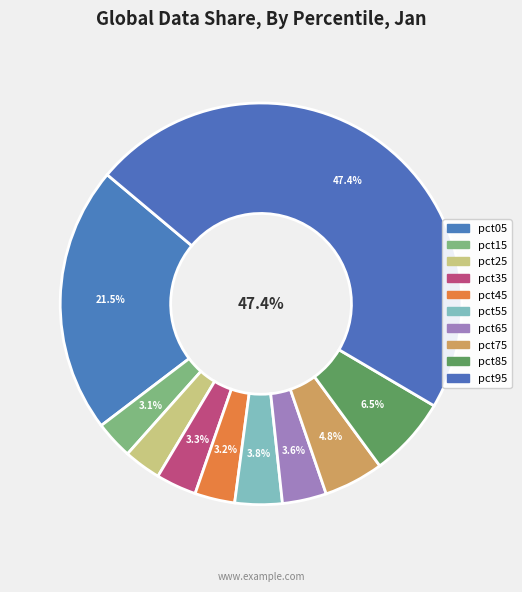

To the nearest percent, what is the difference between the largest and smallest slice percentages?

44%